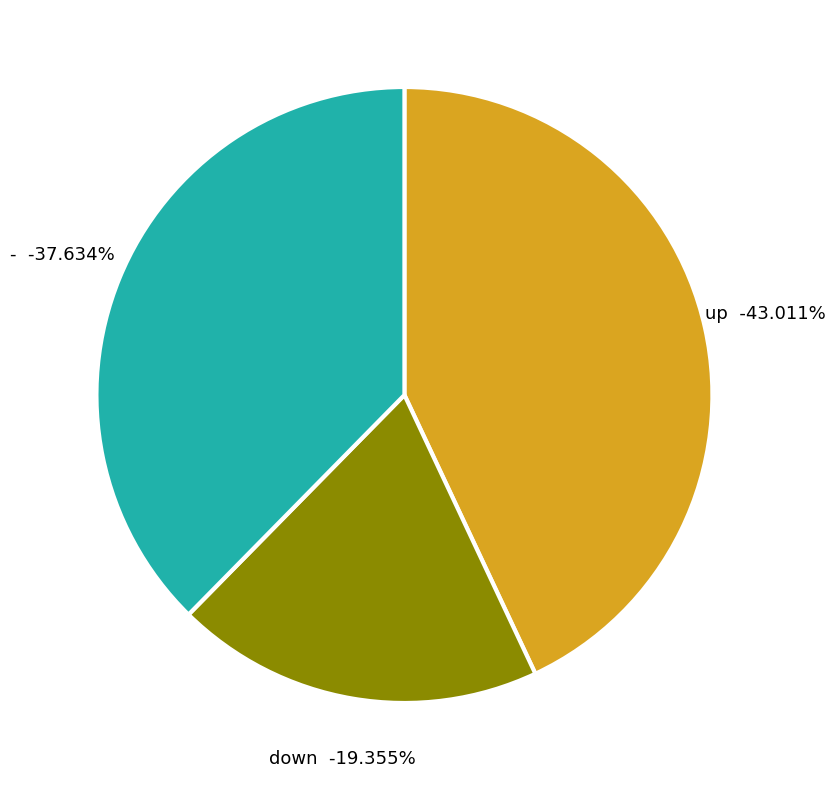

To the nearest percent, what percentage of the pie is -?

38%